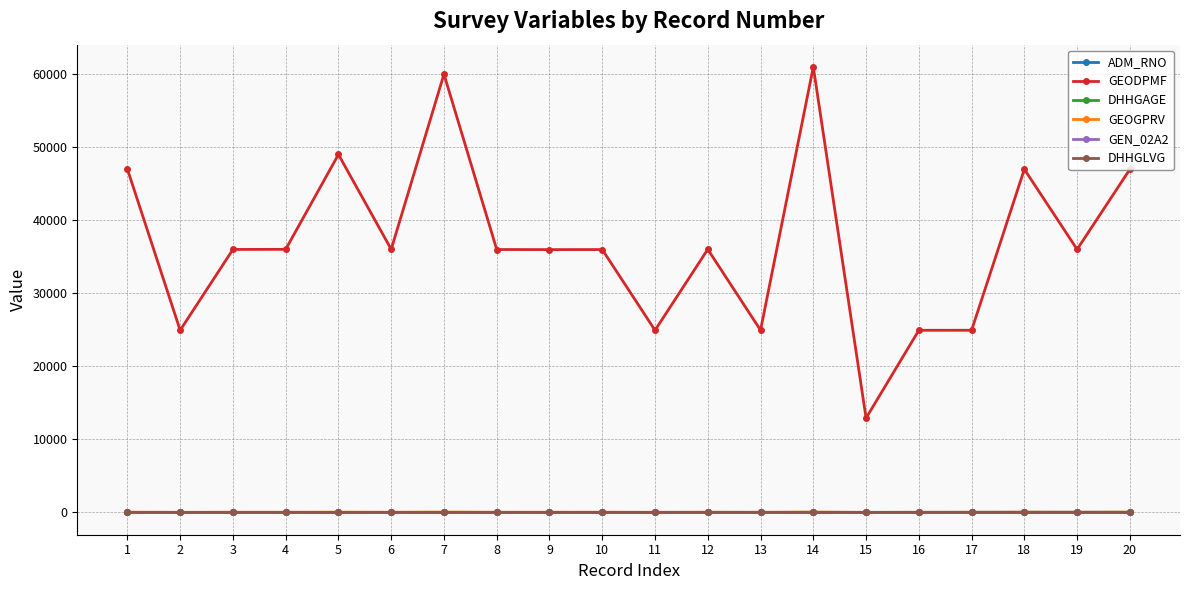

True or false: GEODPMF and DHHGAGE cross at least once.

False